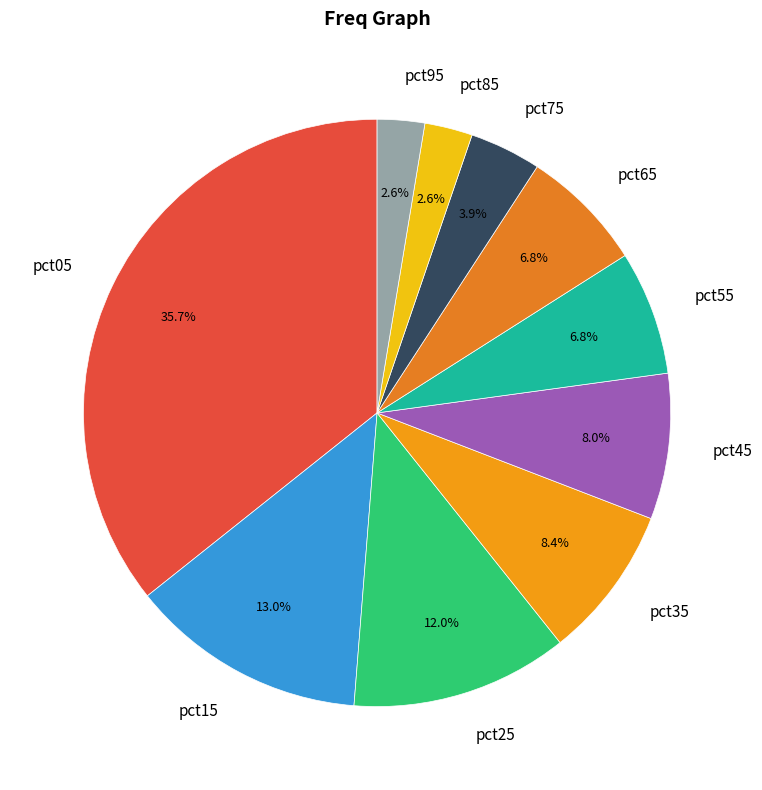

To the nearest percent, what percentage of the pie is pct45?

8%